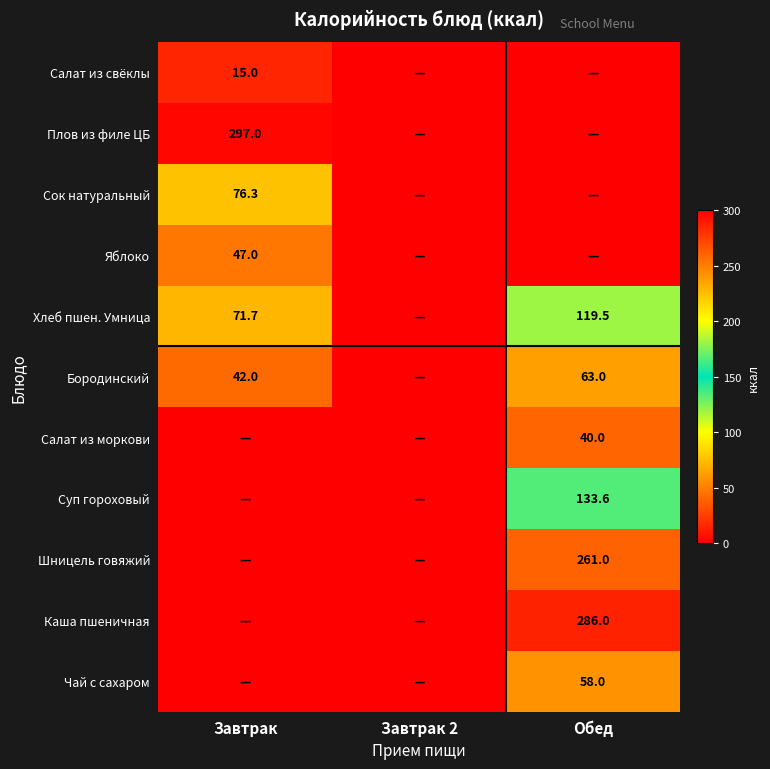

At how many categories does at least one series exceed 155?

2